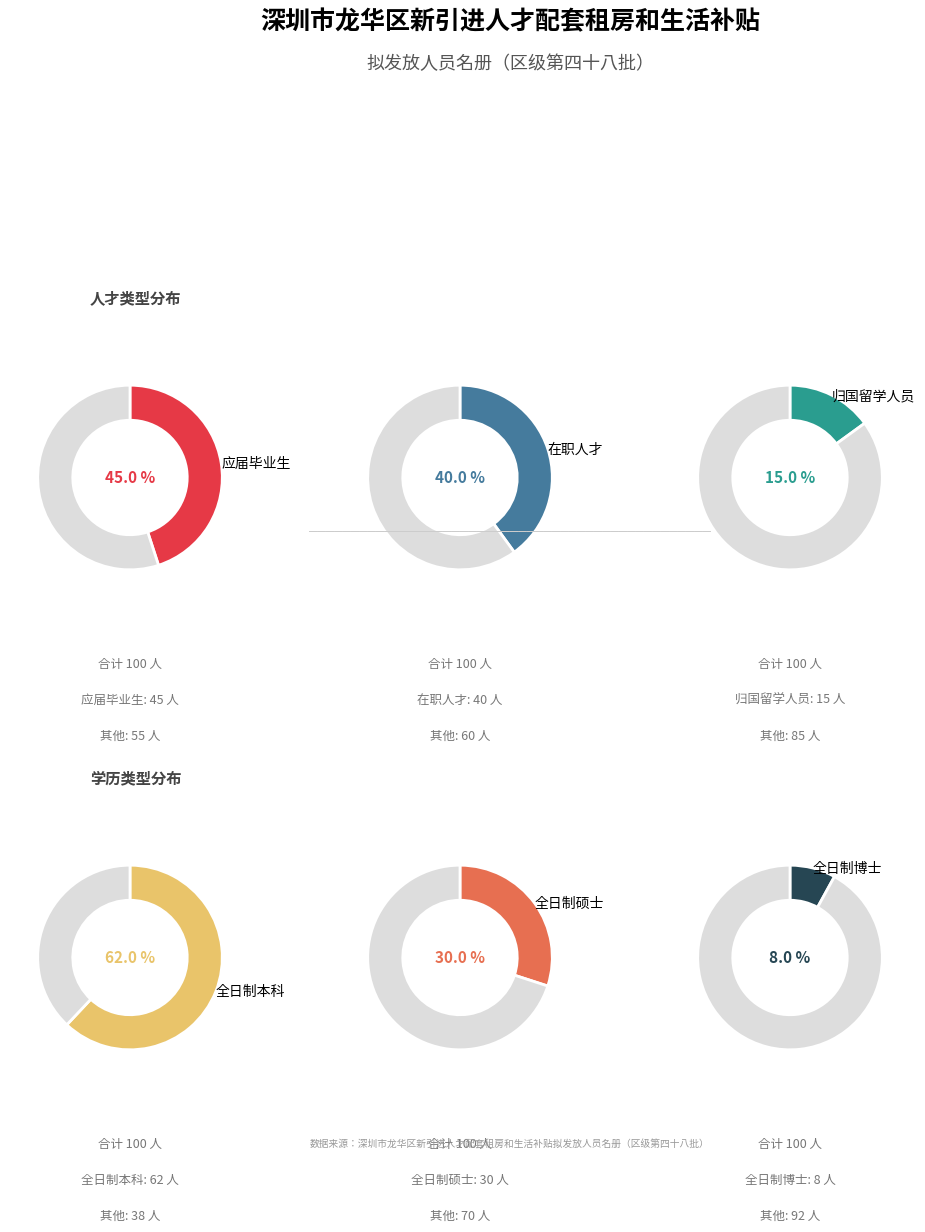

To the nearest percent, what is the difference between the largest and smallest slice percentages?

30%